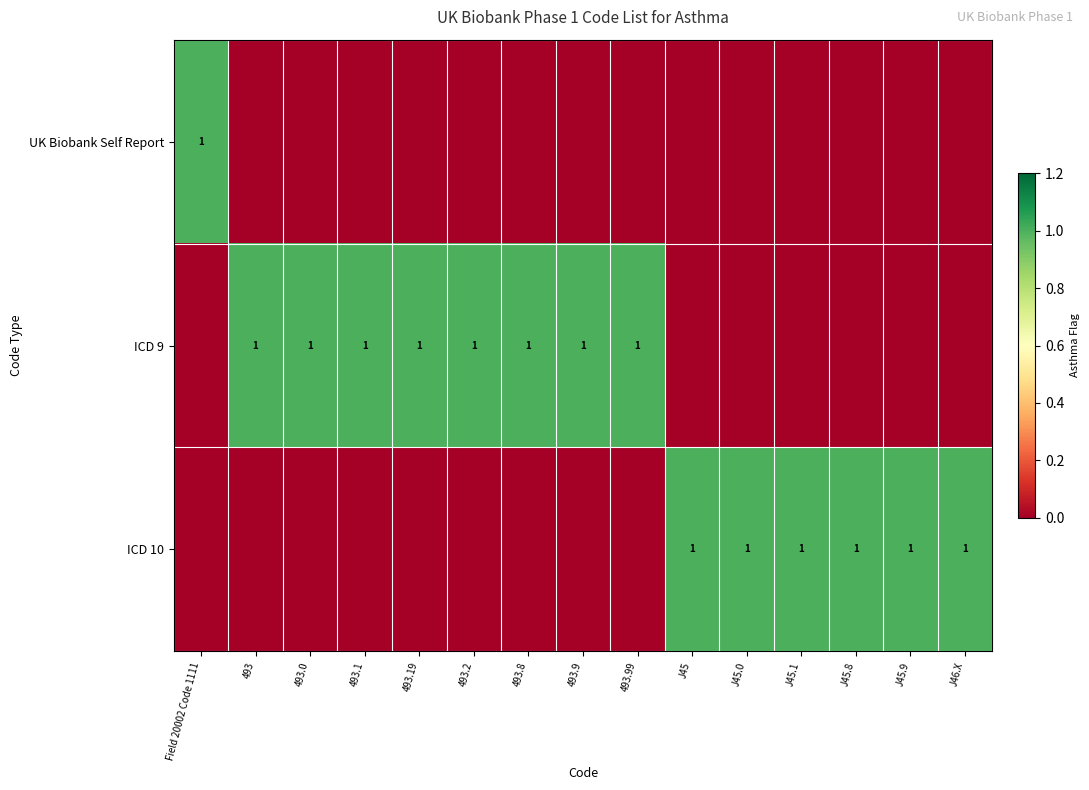

The value of ICD 10 at J46.X is 2. True or false?

False